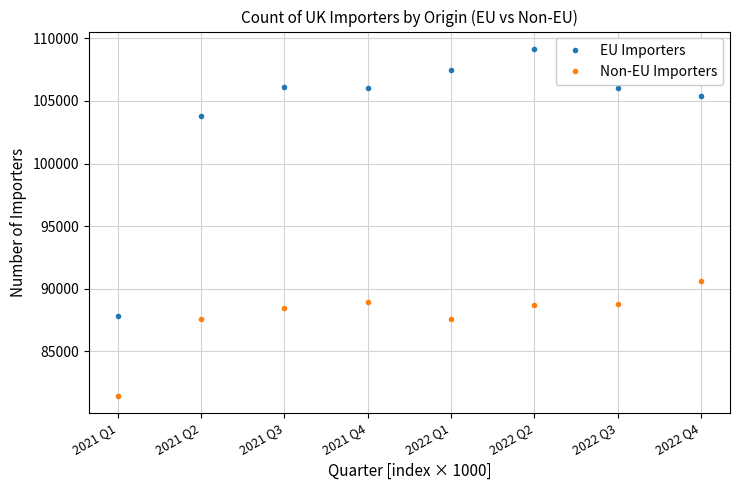

What is the value of the Non-EU Importers point at the 8th from the left?

90636